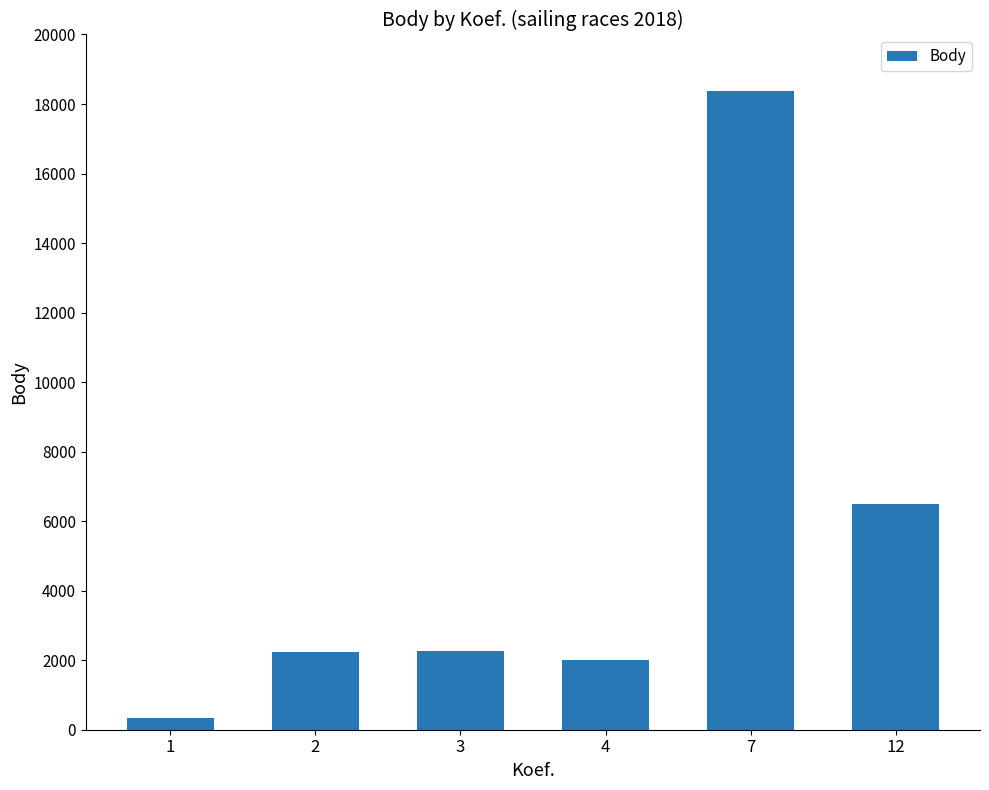

The chart shows a value of 3809 at 12. True or false?

False